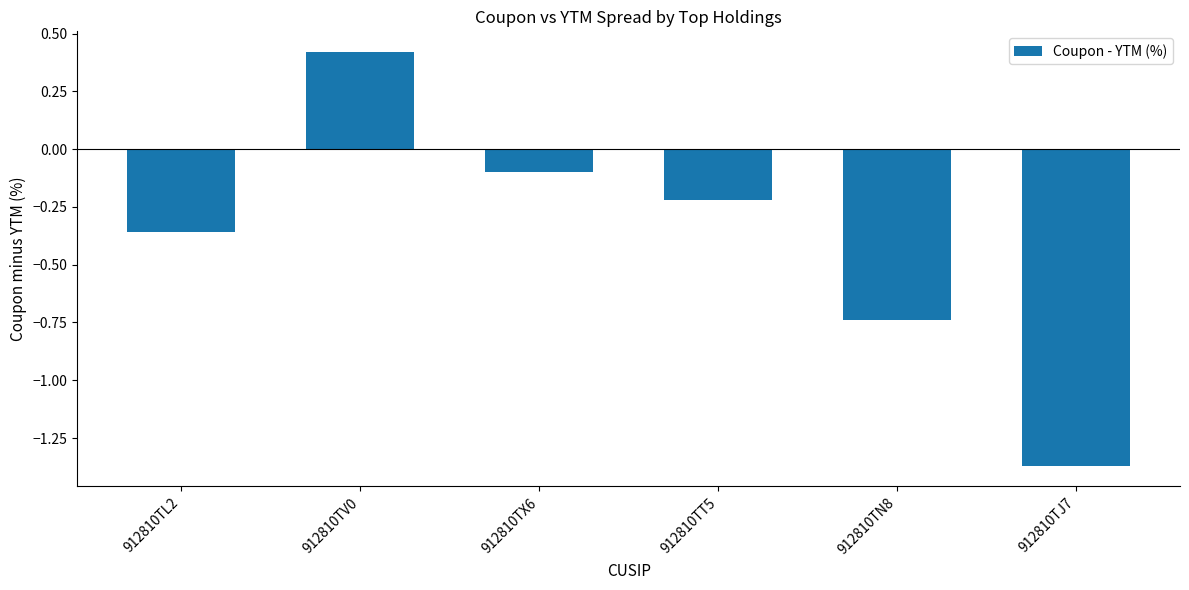

Which category has the lowest value across all series?

912810TJ7